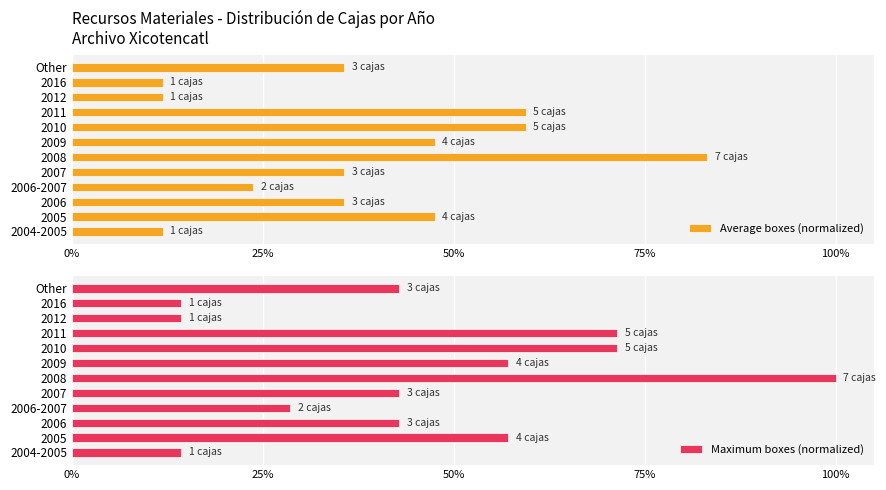

What is the value of the Average boxes (normalized) bar at the 9th from the left?

59.4